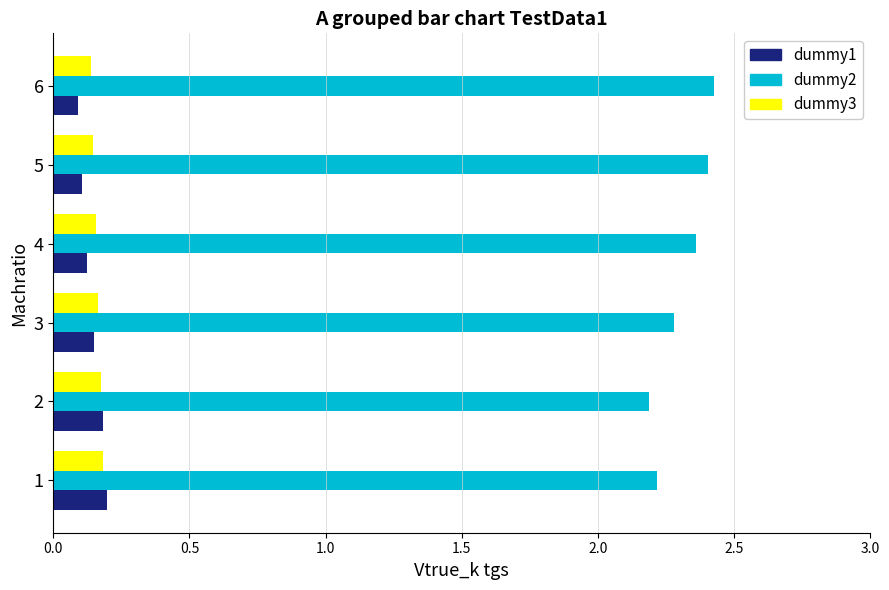

What is the total value across all series at 5?

2.7